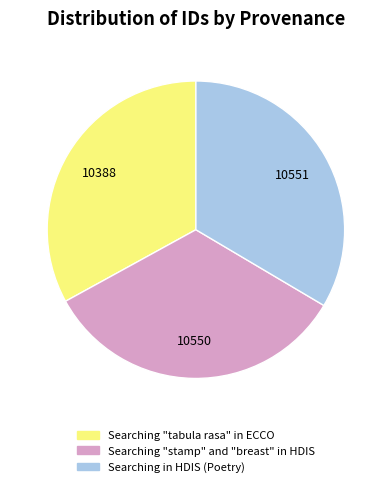

Which slice is the smallest?

Searching "tabula rasa" in ECCO